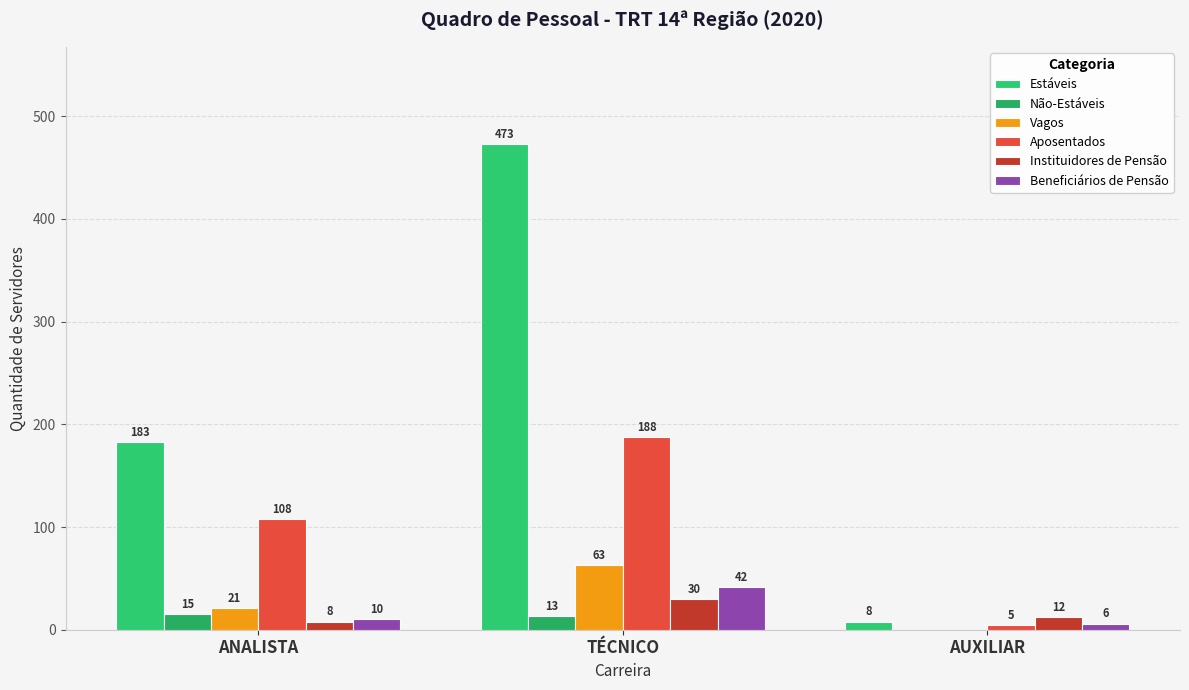

Between TÉCNICO and AUXILIAR, which series saw the biggest shift?

Estáveis